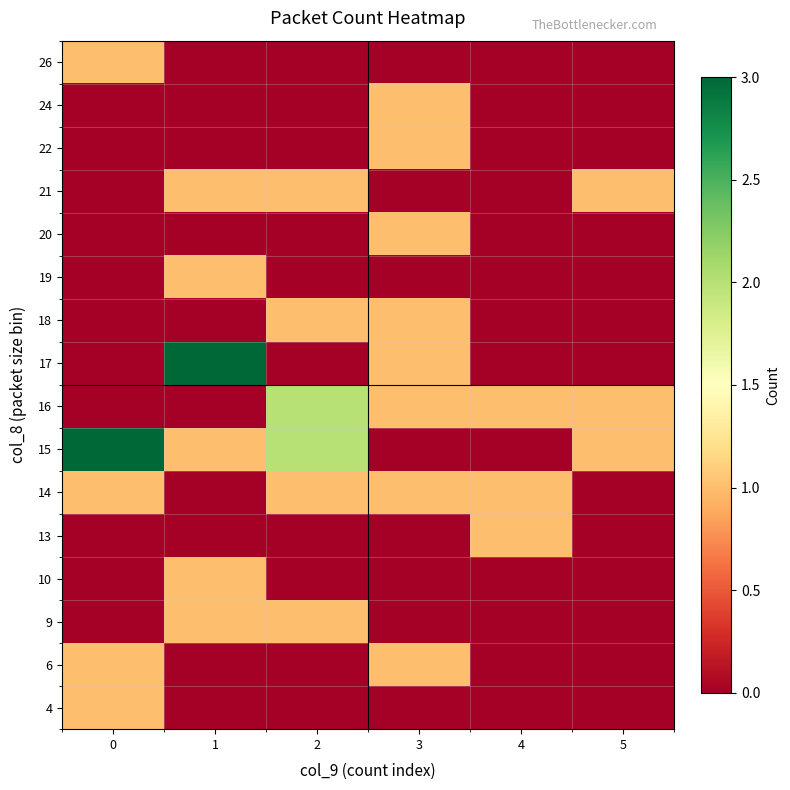

What is the greatest value displayed?

3